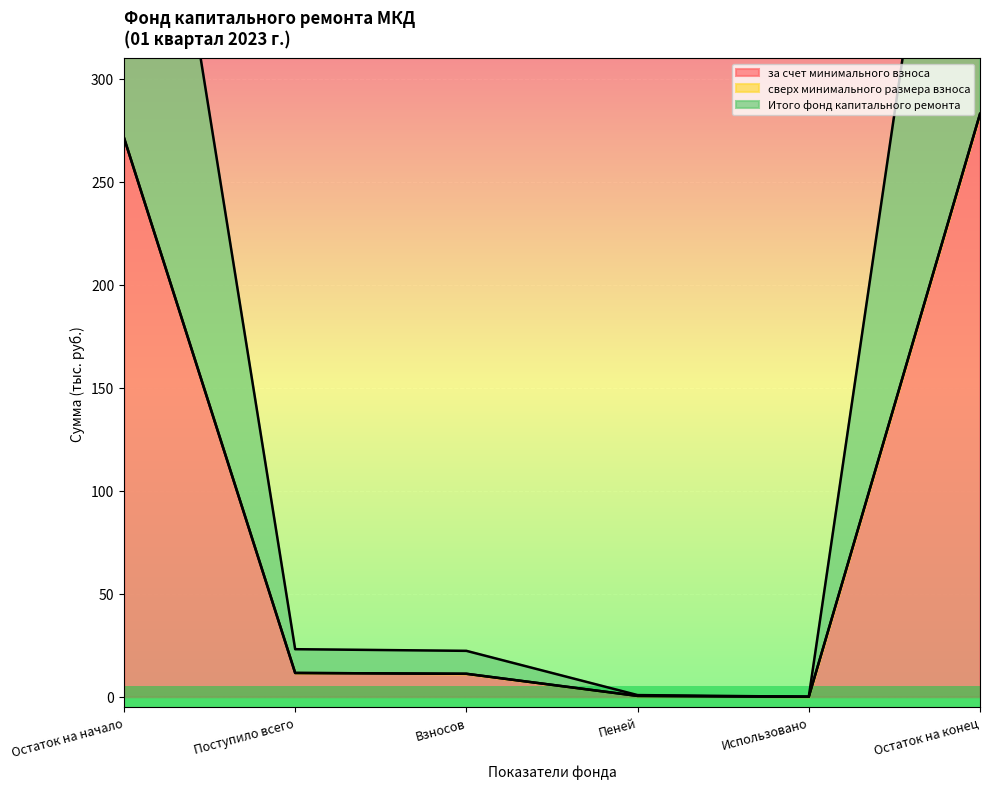

True or false: Итого фонд капитального ремонта and за счет минимального взноса intersect in this chart.

False